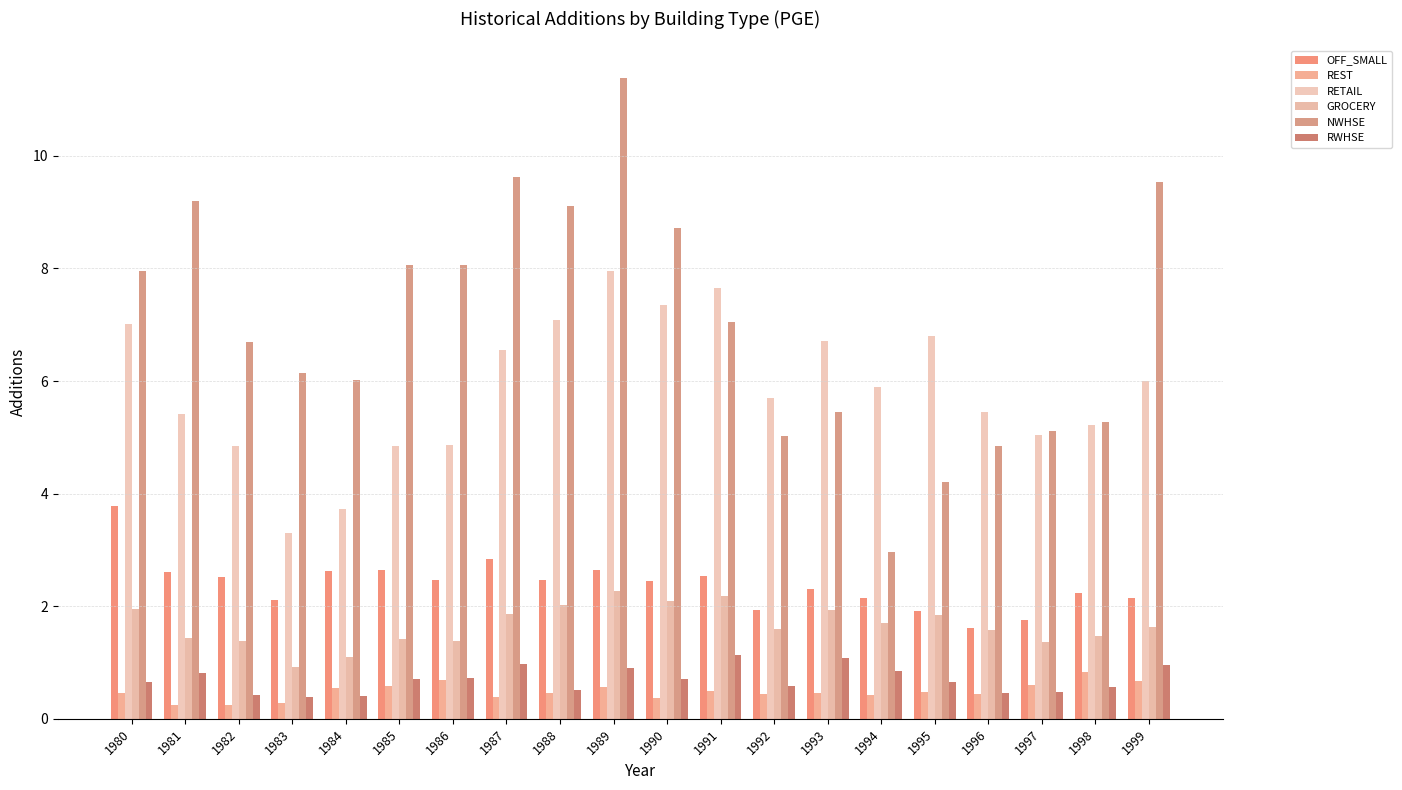

What is the total value across all series at 1980?

21.8